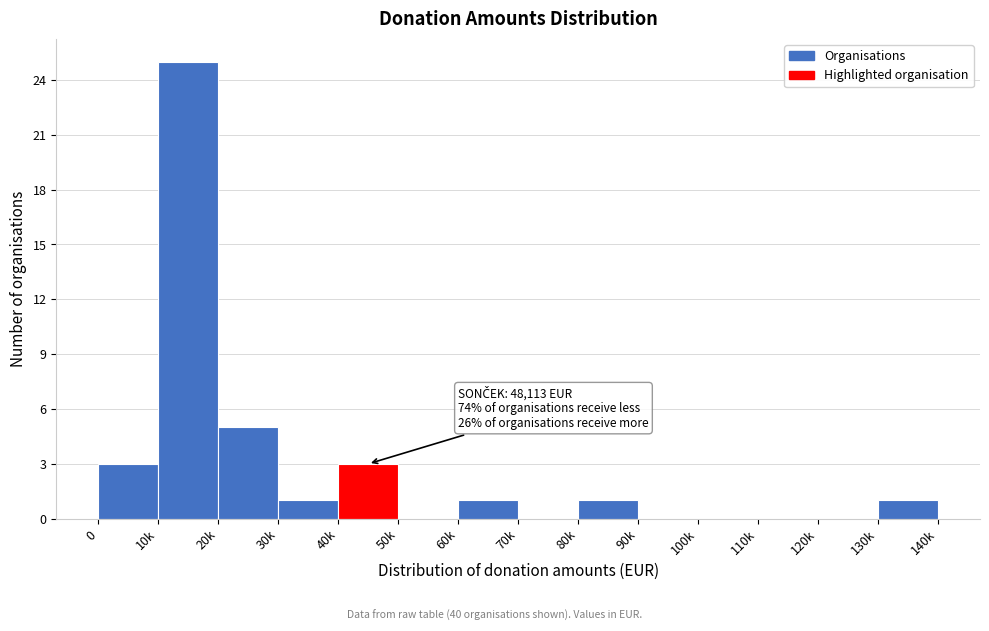

Reading left to right, transcribe all the data shown in this chart.

0=3	10k=25	20k=5	30k=1	40k=3	50k=0	60k=1	70k=0	80k=1	90k=0	100k=0	110k=0	120k=0	130k=1